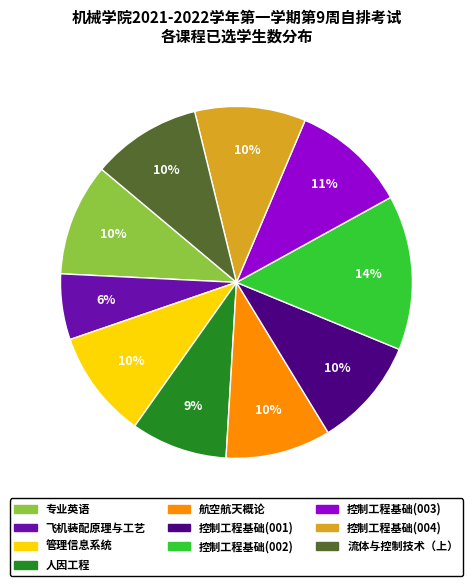

Which has a higher value, 控制工程基础(003) or 控制工程基础(001)?

控制工程基础(003)